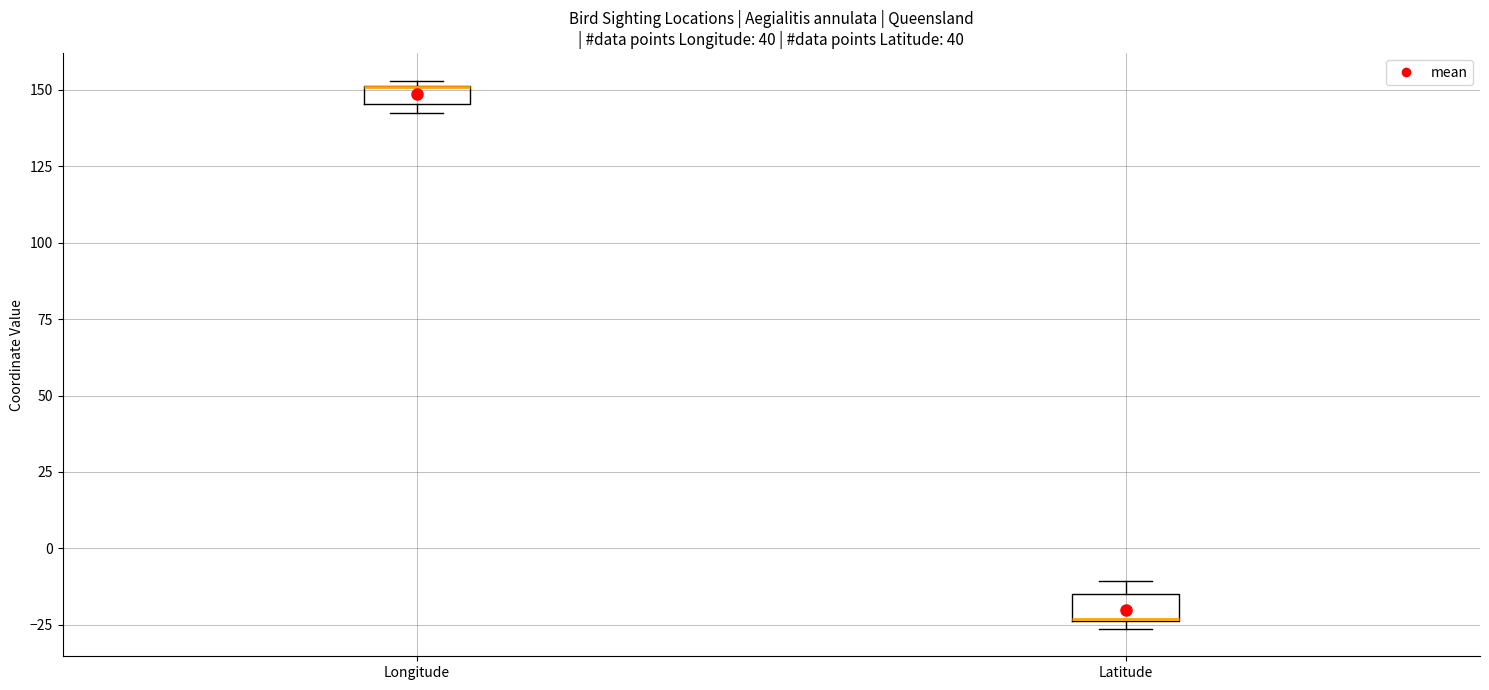

Where is the lower edge of the box for Longitude on the y-axis? The values are not printed on the chart, so give them approximately, as read against the axis.

145